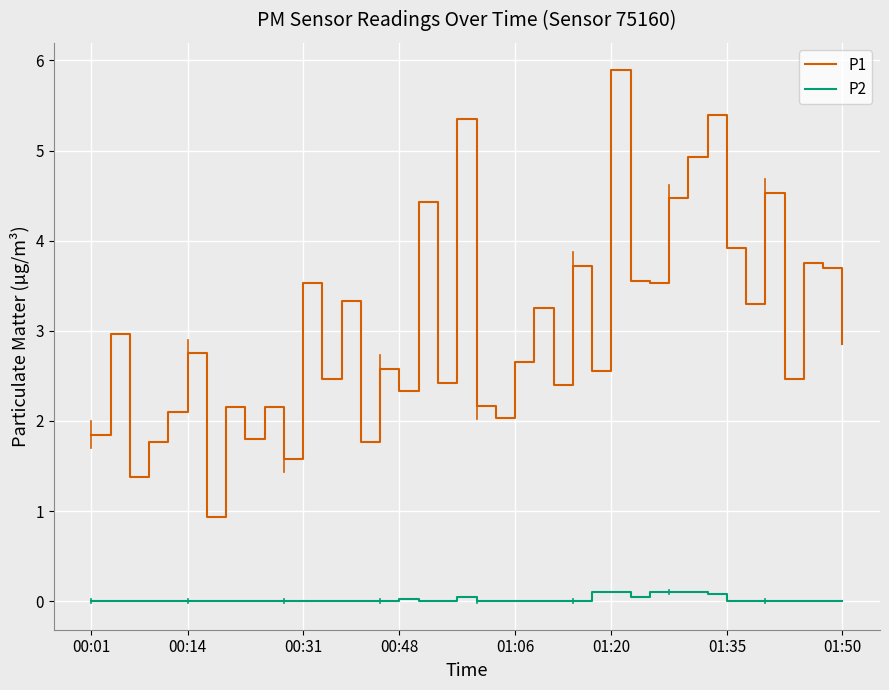

Which series has the largest total across all categories?

P1